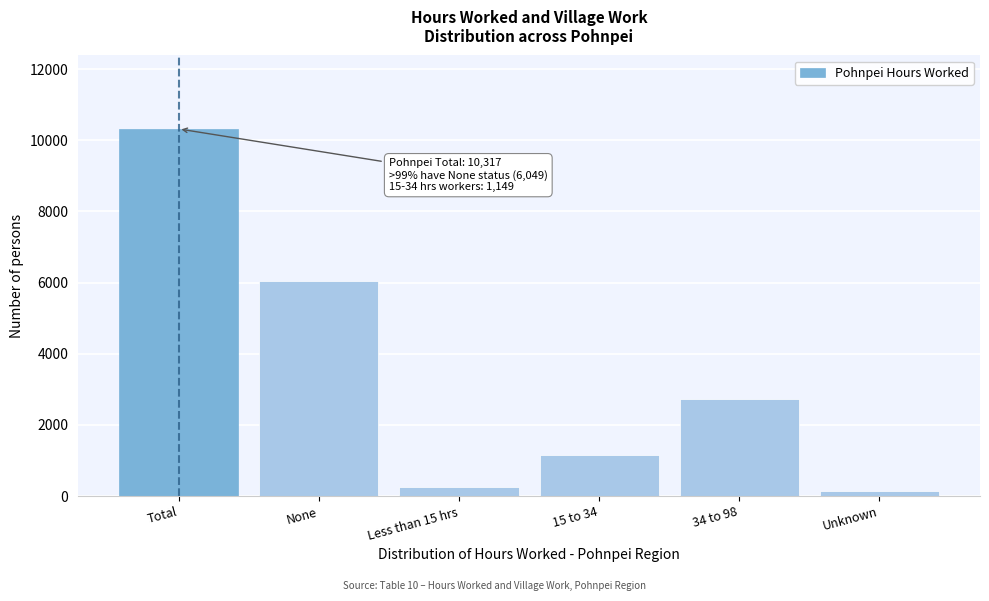

Reading left to right, transcribe all the data shown in this chart.

Total=10317	None=6049	Less than 15 hrs=258	15 to 34=1149	34 to 98=2729	Unknown=135